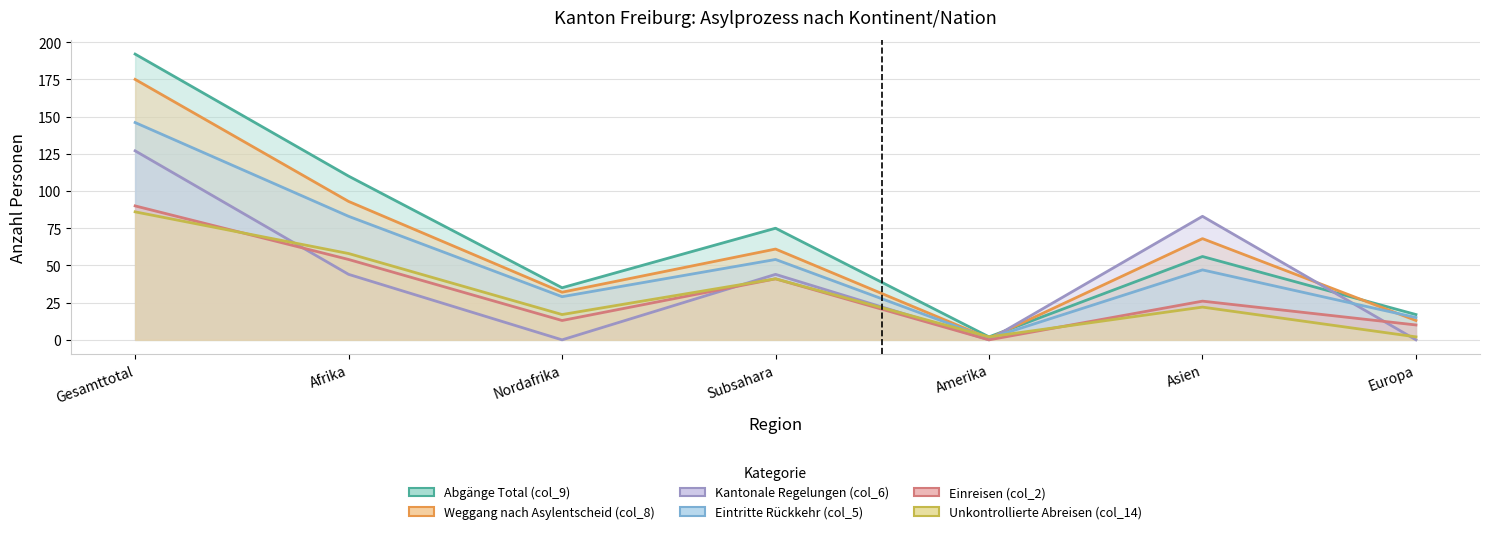

The value of Eintritte Rückkehr (col_5) at Afrika is 36. True or false?

False